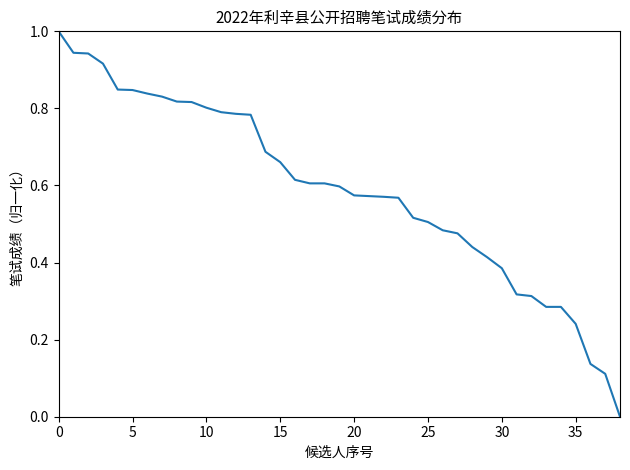

What is the difference between the maximum and minimum values?

1.0